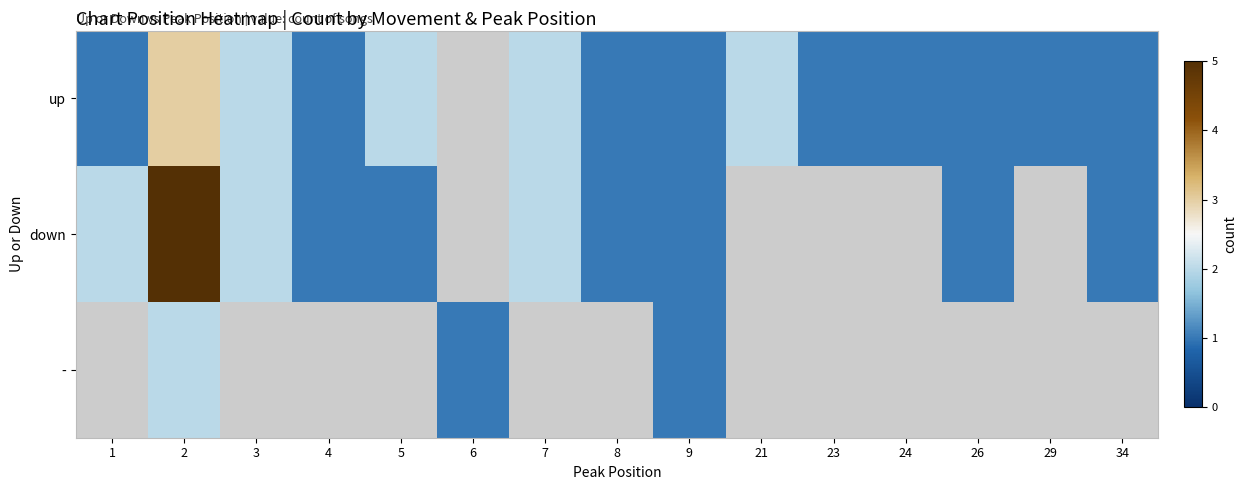

The value of up at 24 is 0.2. True or false?

False